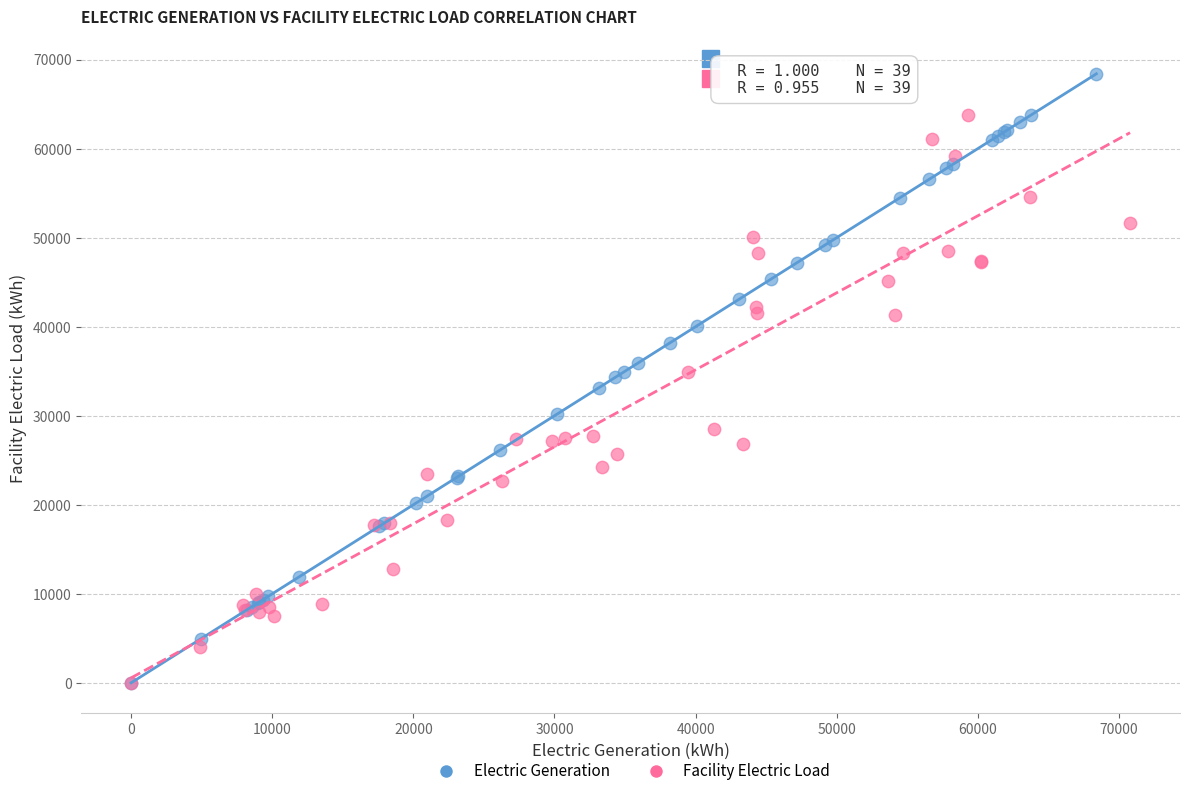

What are all the series names shown in the legend?

Electric Generation, Facility Electric Load